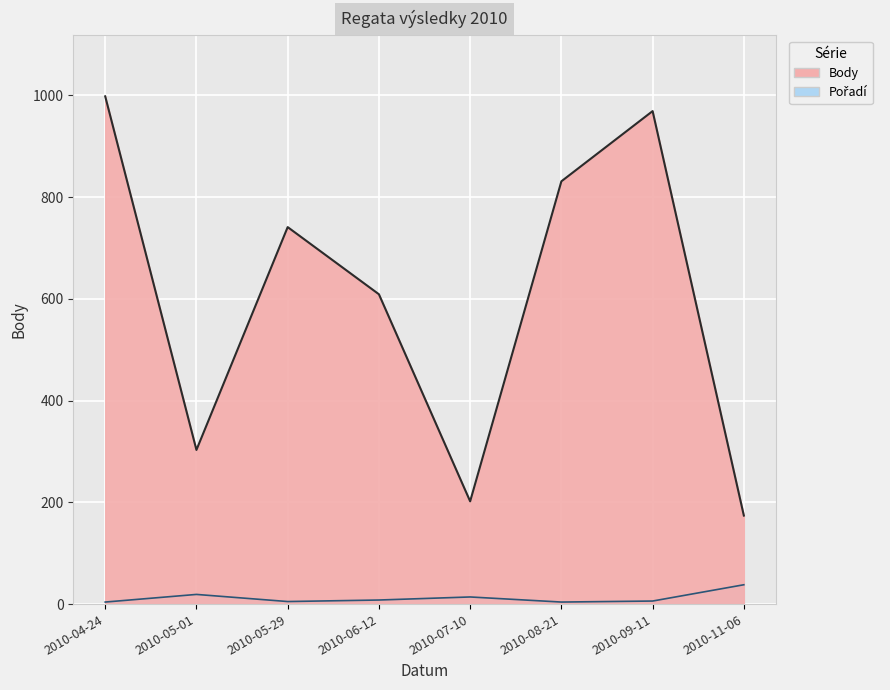

How many data points in Body are above 741?

3